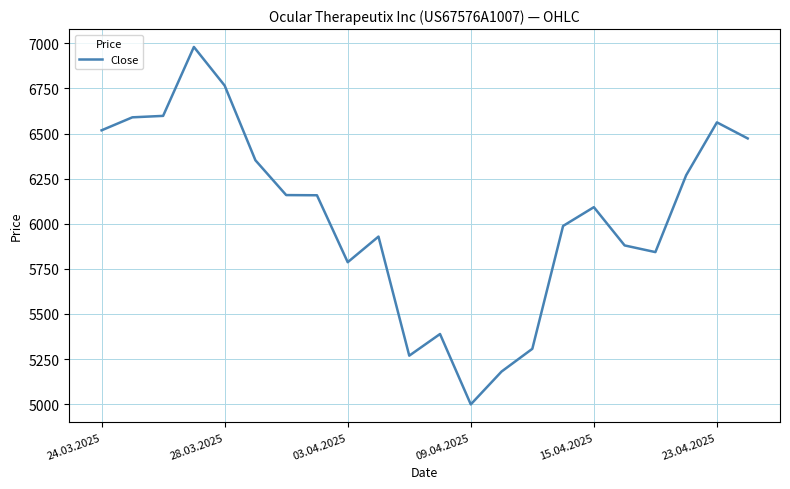

What is the sum of all values?

133089